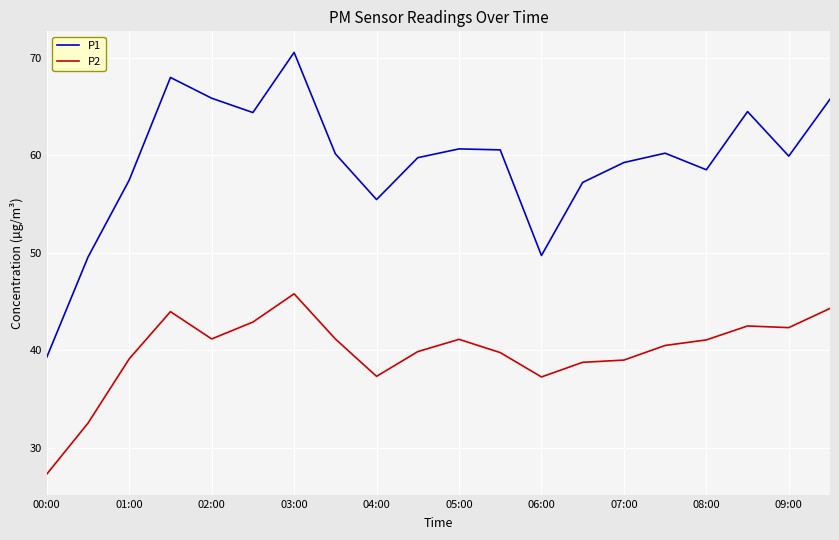

Which series has the largest total across all categories?

P1